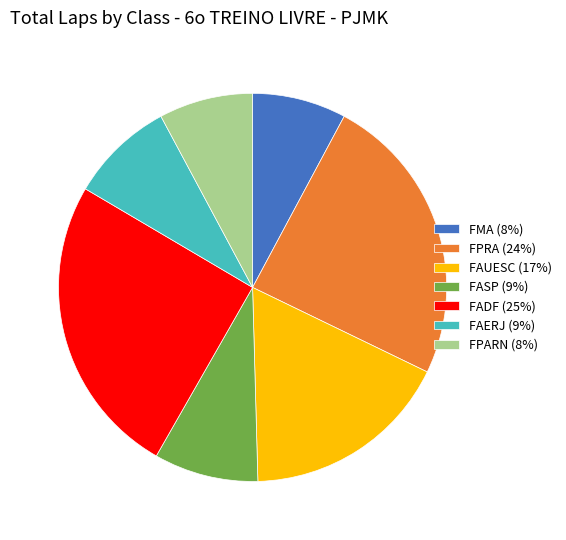

Combined, do FAUESC (17%) and FASP (9%) account for over 50%?

No